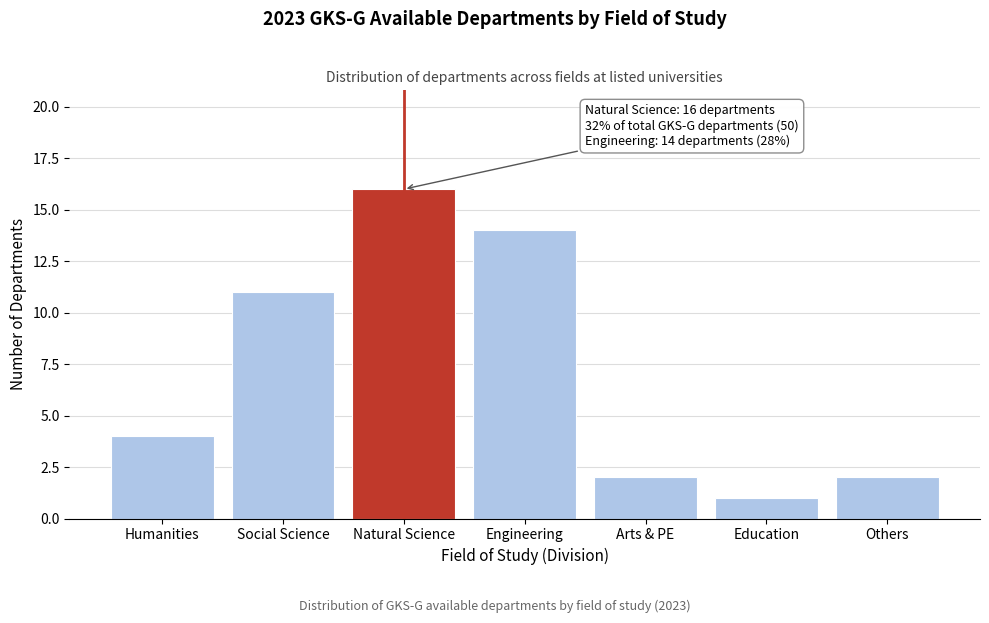

Reading right to left, transcribe all the data shown in this chart.

Others=2	Education=1	Arts & PE=2	Engineering=14	Natural Science=16	Social Science=11	Humanities=4